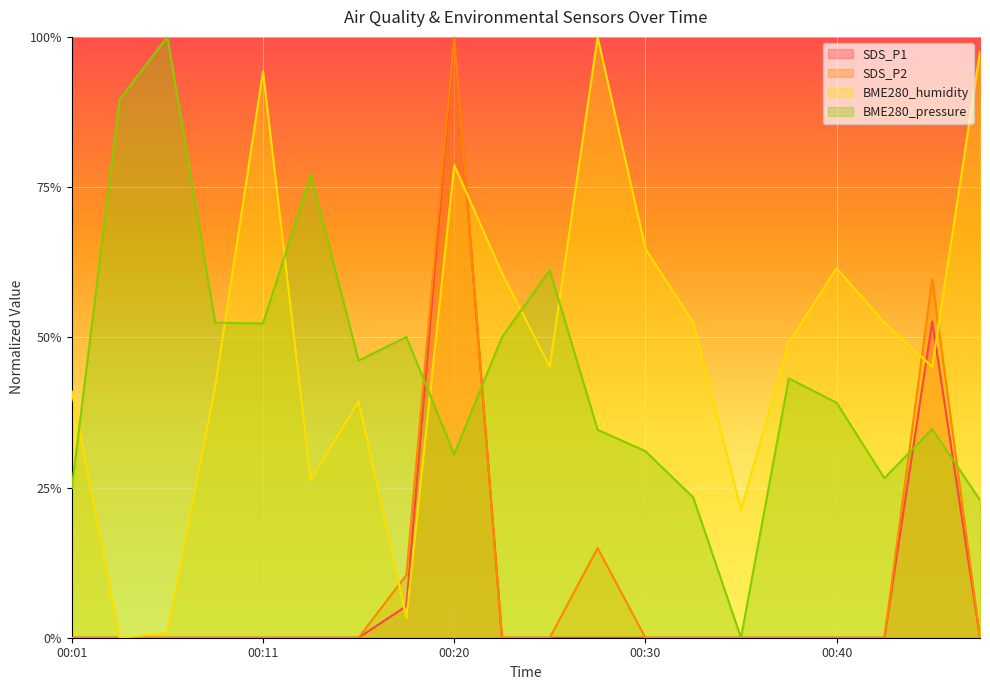

How many lines are shown in the chart?

4